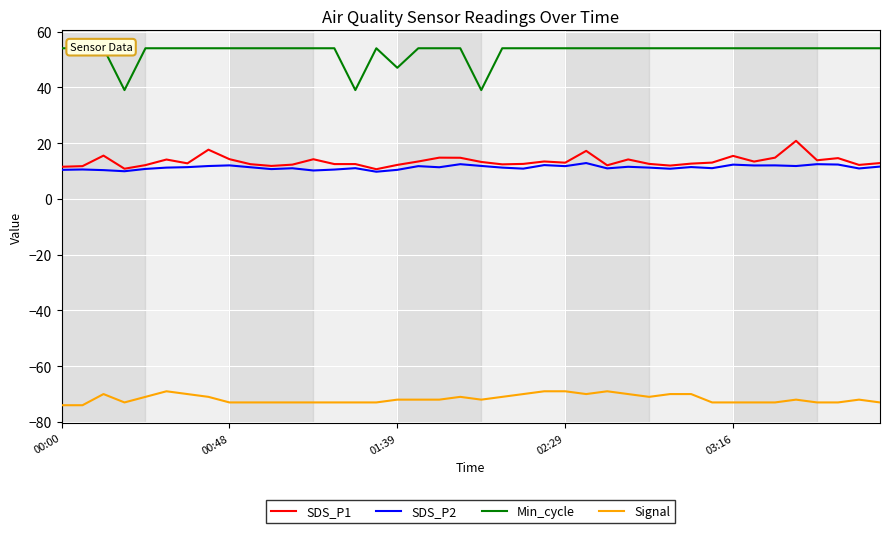

How many interior local valleys does the Signal series have?

4